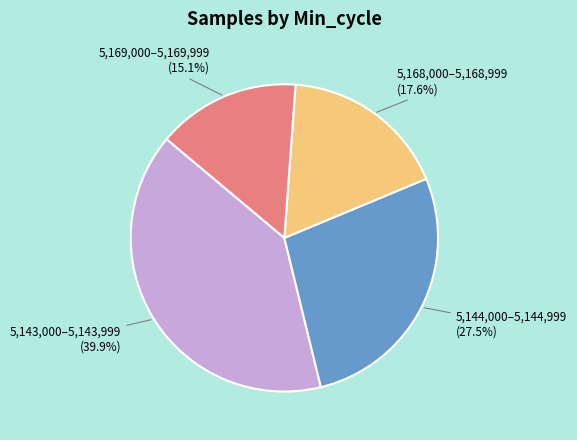

Is there a majority slice in this chart?

No